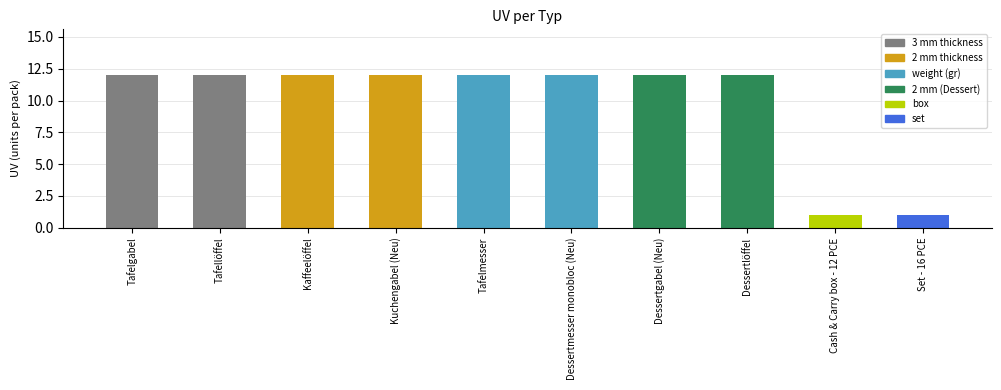

Reading left to right, extract all data points from this chart.

12	12	12	12	12	12	12	12	1	1